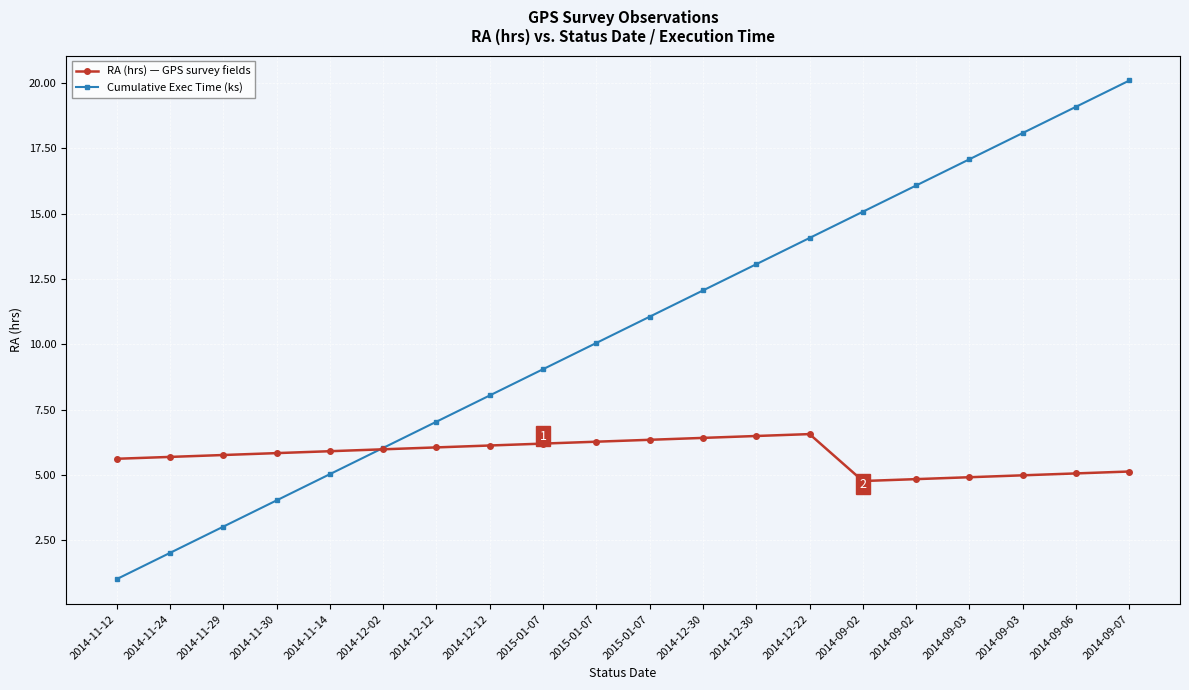

What is the approximate value of RA (hrs) — GPS survey fields at 2014-12-30?

6.5